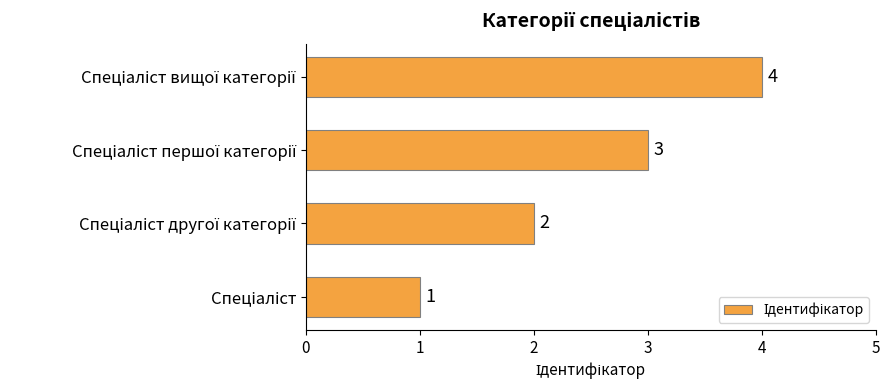

How many values are between 2 and 4?

3